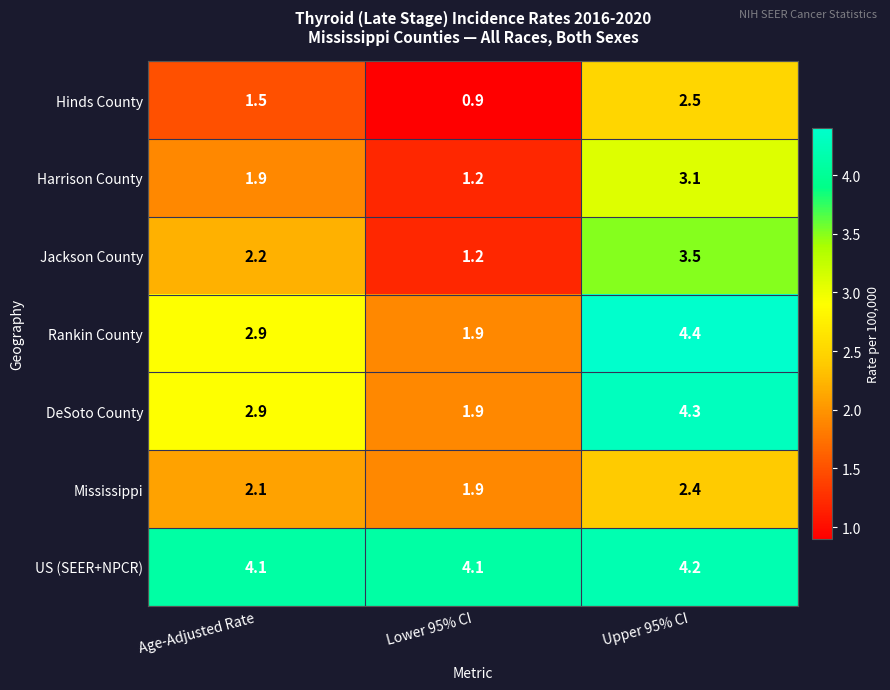

List the series in order of their peak value, highest first.

Rankin County, DeSoto County, US (SEER+NPCR), Jackson County, Harrison County, Hinds County, Mississippi